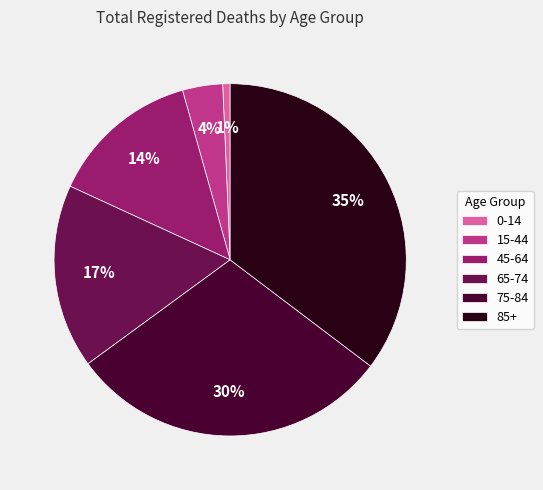

How many slices are in this pie chart?

6